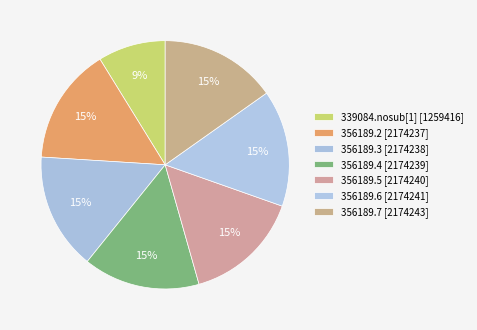

Between 356189.2 and 356189.7, which is larger?

356189.7